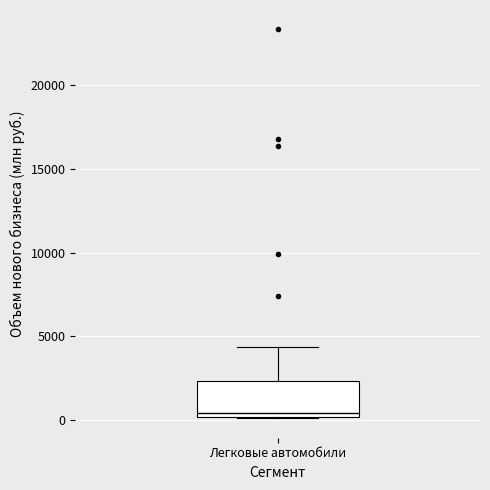

Read this box plot against the y-axis: the position of the median line, the range covered by the box, and the ends of both whiskers. The values are not printed on the chart, so give them approximately, as read against the axis.

median 500, box 0 to 2500, whiskers 0 to 4500